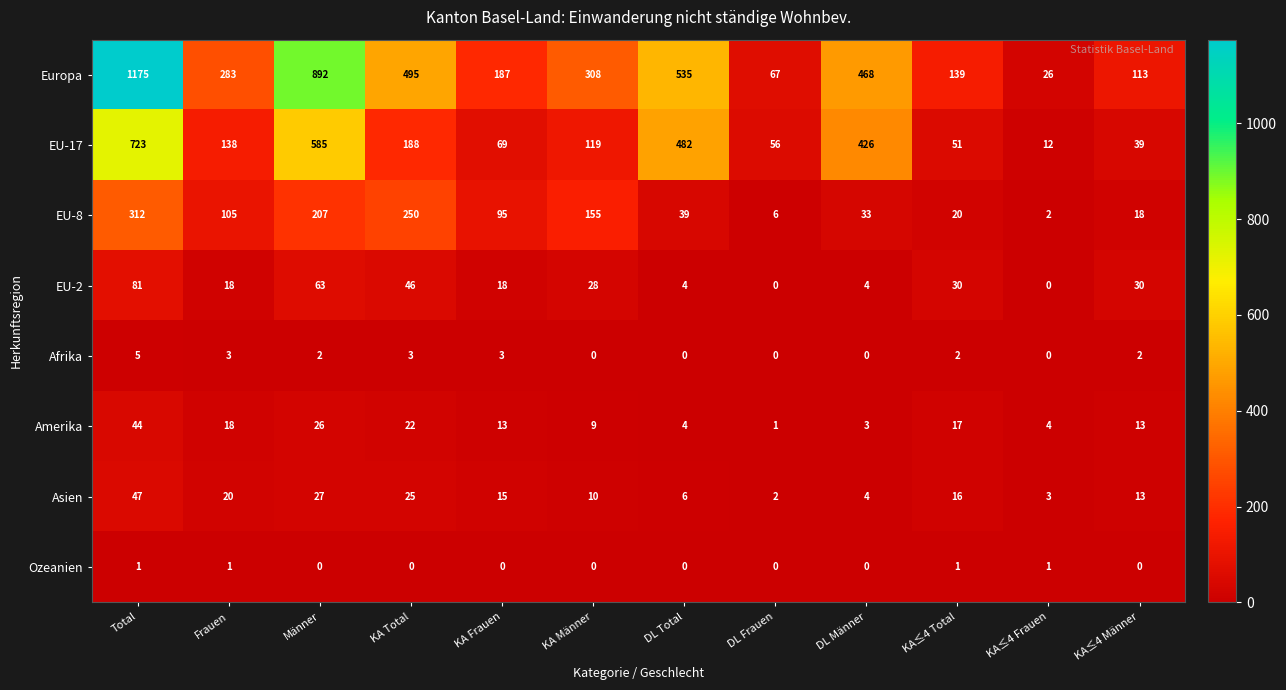

What is the total value across all series at KA Männer?

629